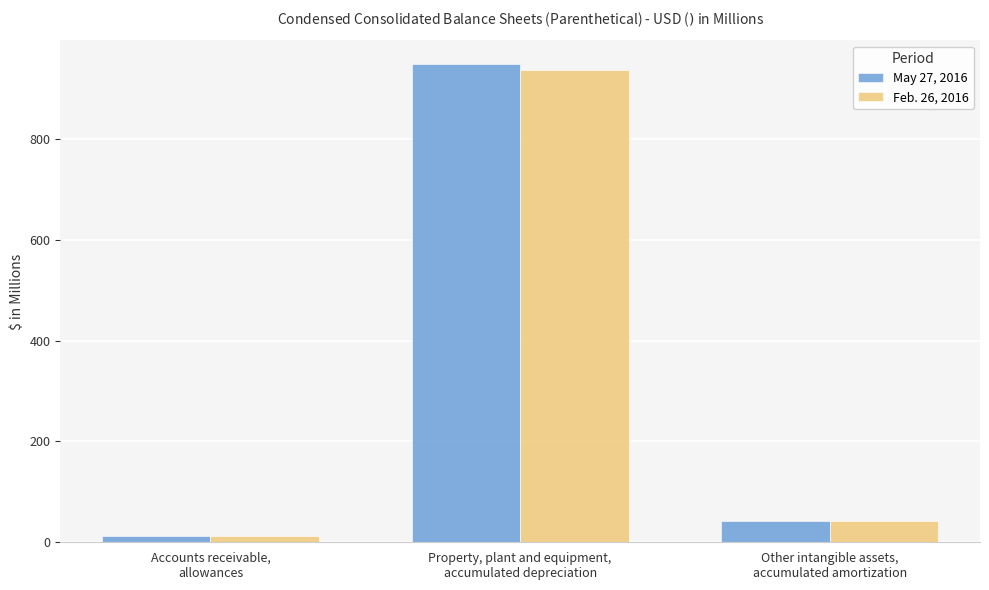

How many values in the Feb. 26, 2016 series exceed 42?

2